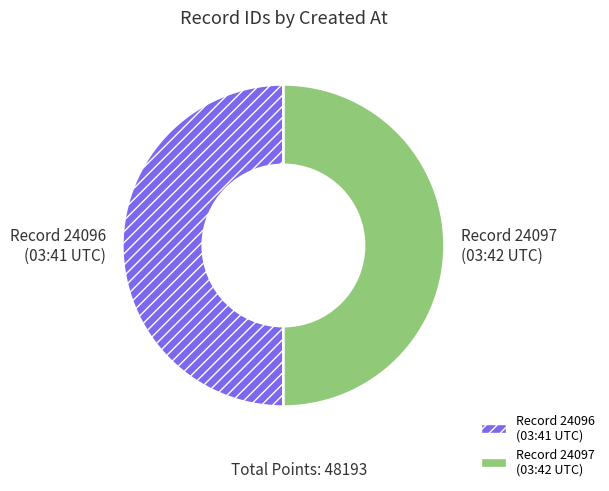

Is it true that Record 24097 (03:42 UTC) is 50% of the pie?

True